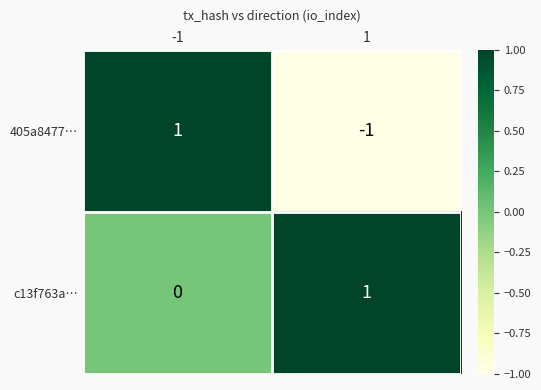

Between -1 and 1, which series saw the biggest shift?

405a8477…